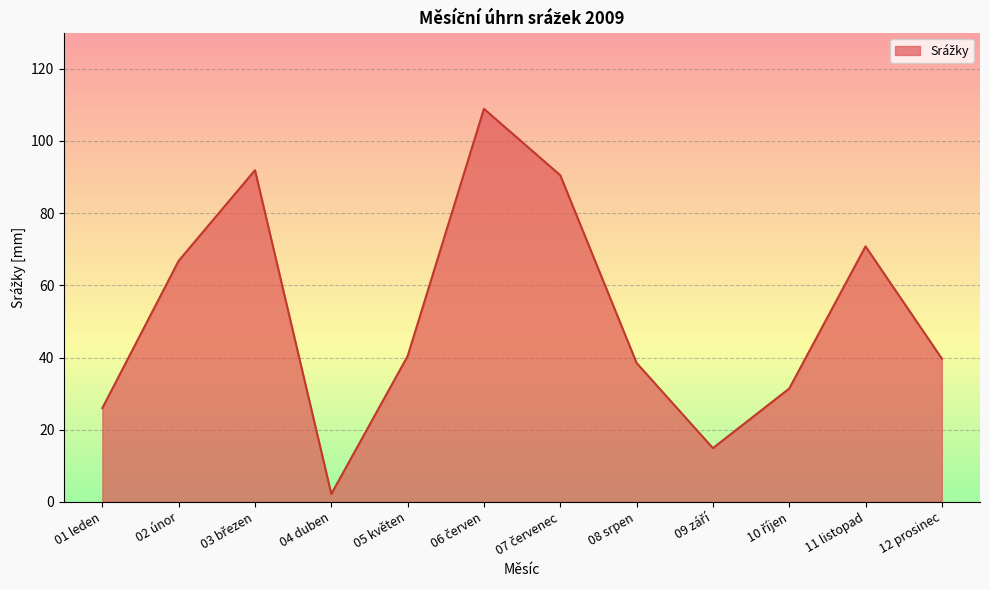

What position from the left is 05 květen?

5